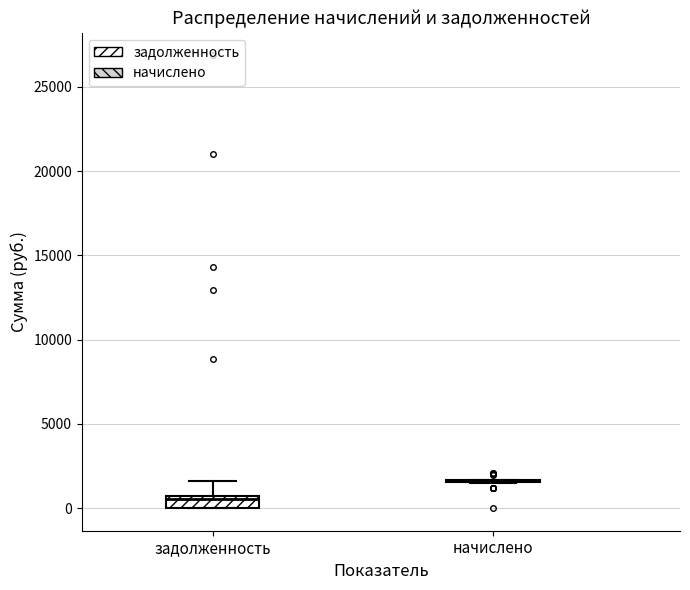

Which box is the tallest, from its lower edge to its upper edge?

задолженность